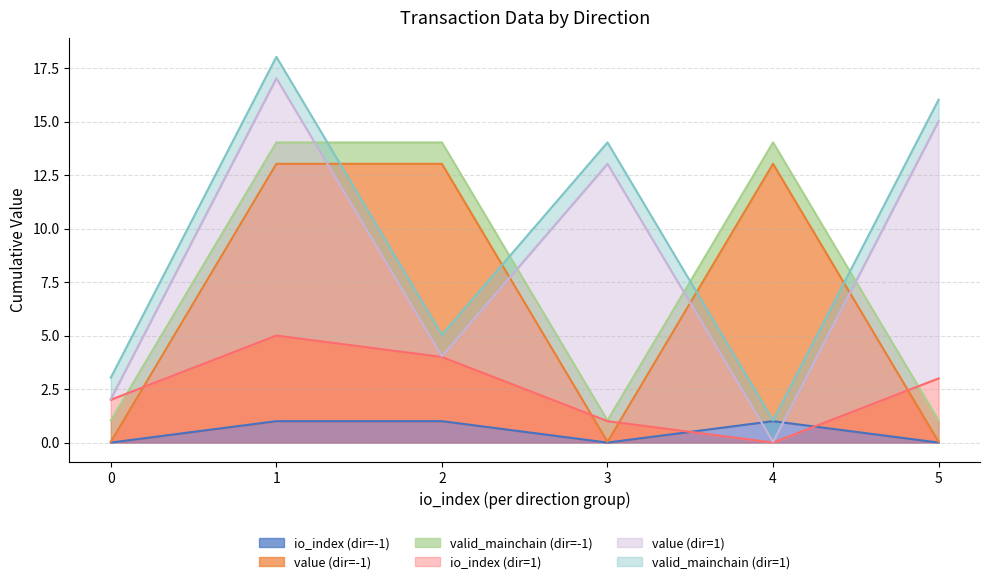

Which series ends up on top after the final intersection of valid_mainchain and value?

value